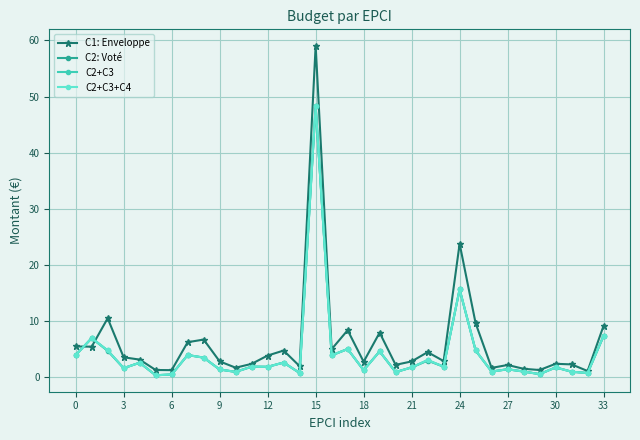

At which label is C1: Enveloppe closest to 30?

24